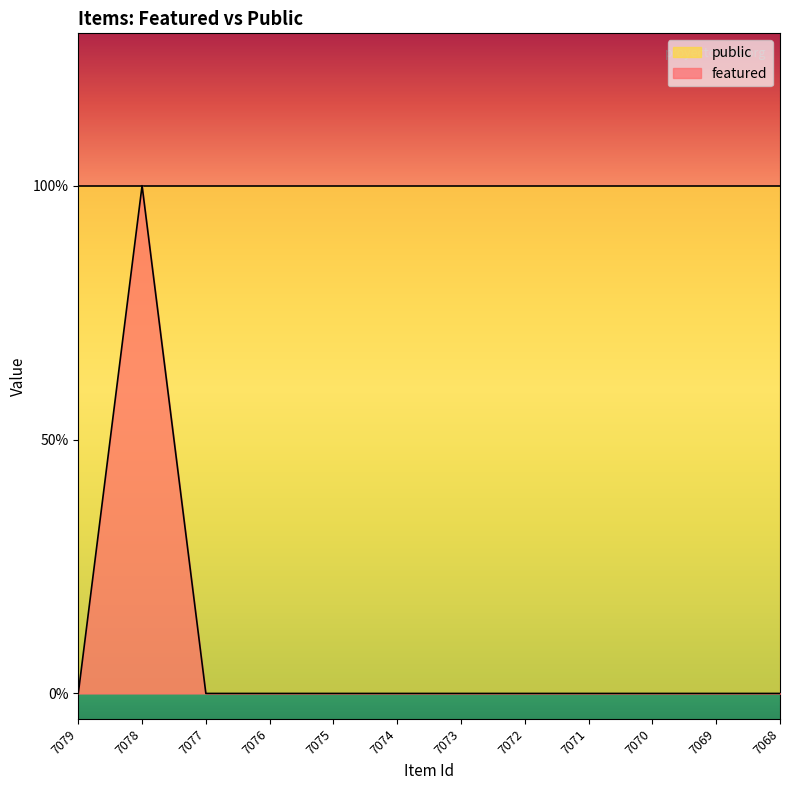

True or false: the data shows 0 at 7074.

True